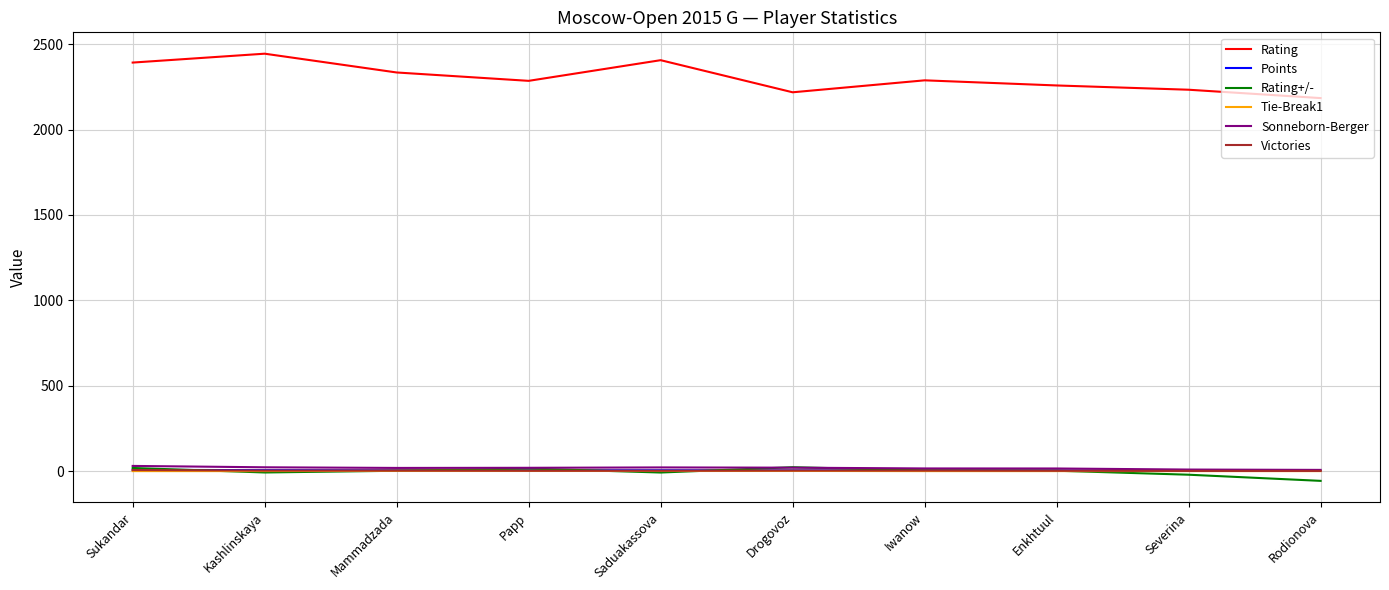

What is the smallest value displayed?

-57.2